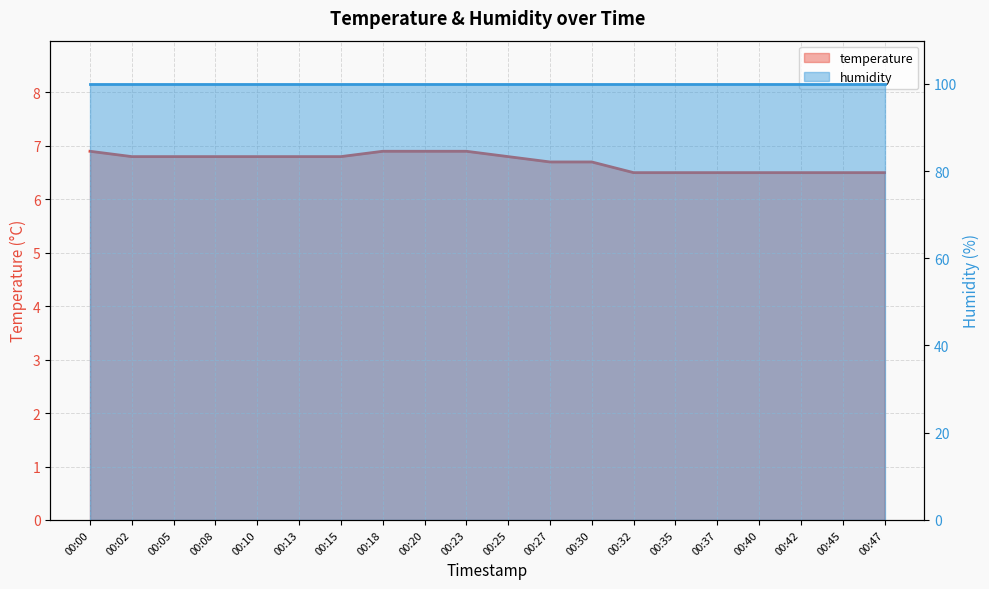

What is the value of the 11th point from the left?

6.8